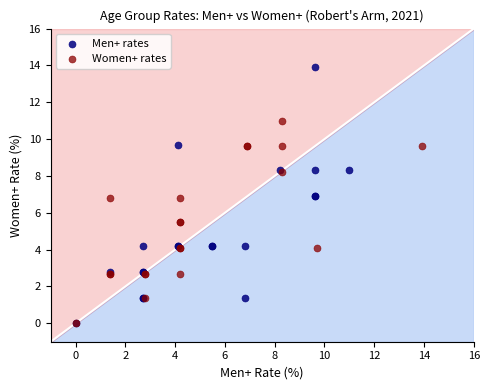

Which series has the widest spread of Y values?

Men+ rates